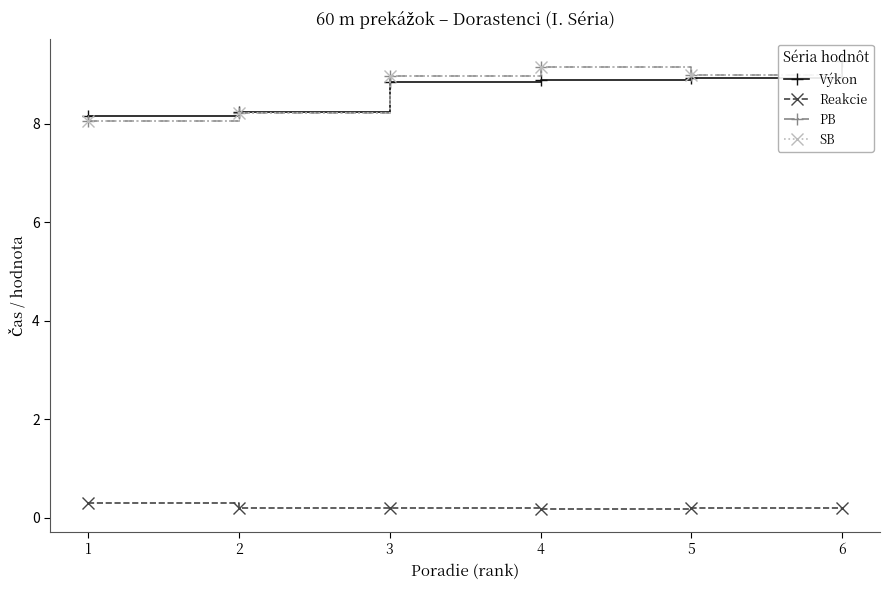

Which series has the largest range (max minus min)?

Výkon